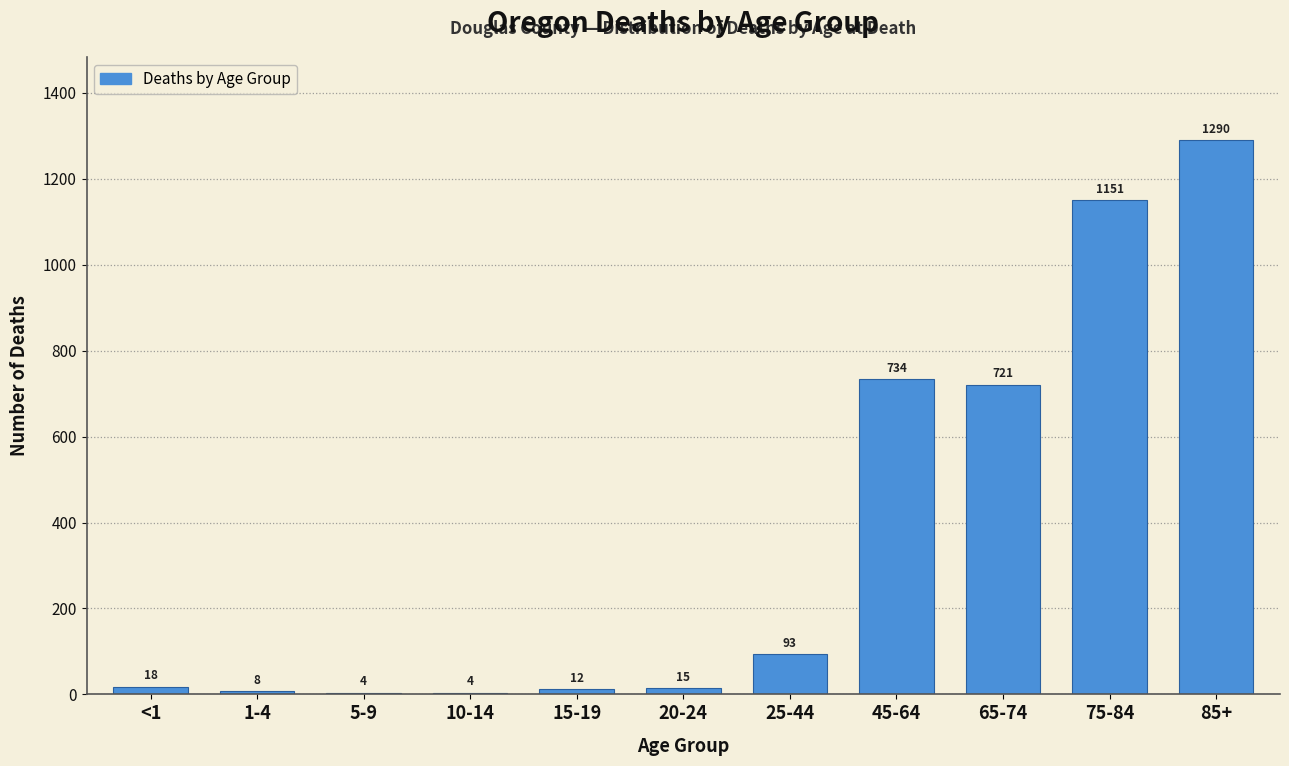

What is the change in value from 15-19 to 85+?

+1278